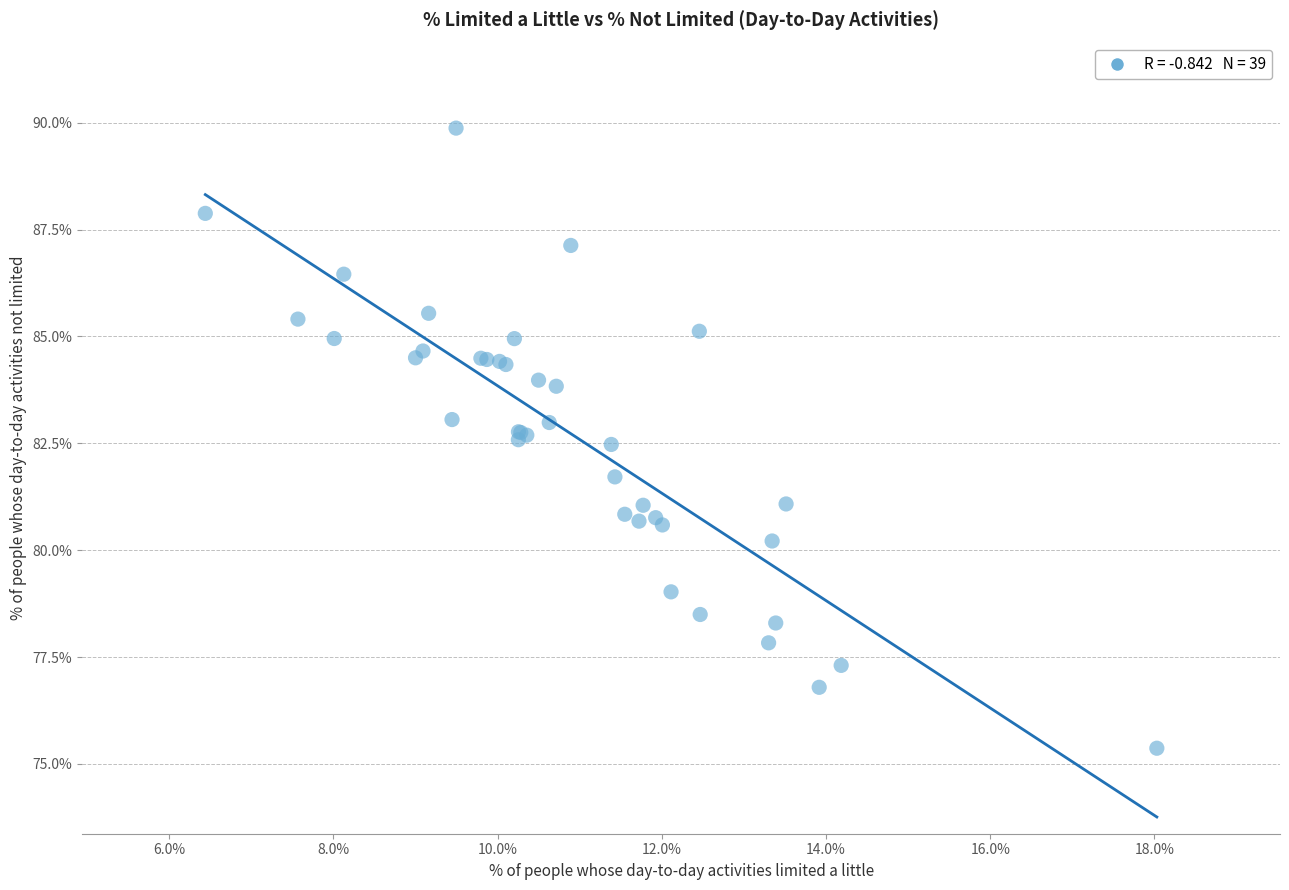

What Y value in the scatter plot is closest to 82?

81.7